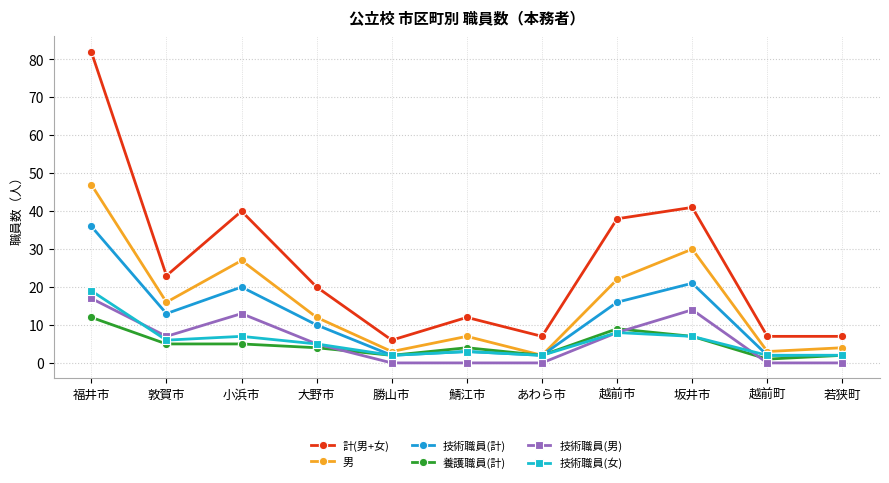

True or false: 技術職員(計) and 計(男+女) cross at least once.

False